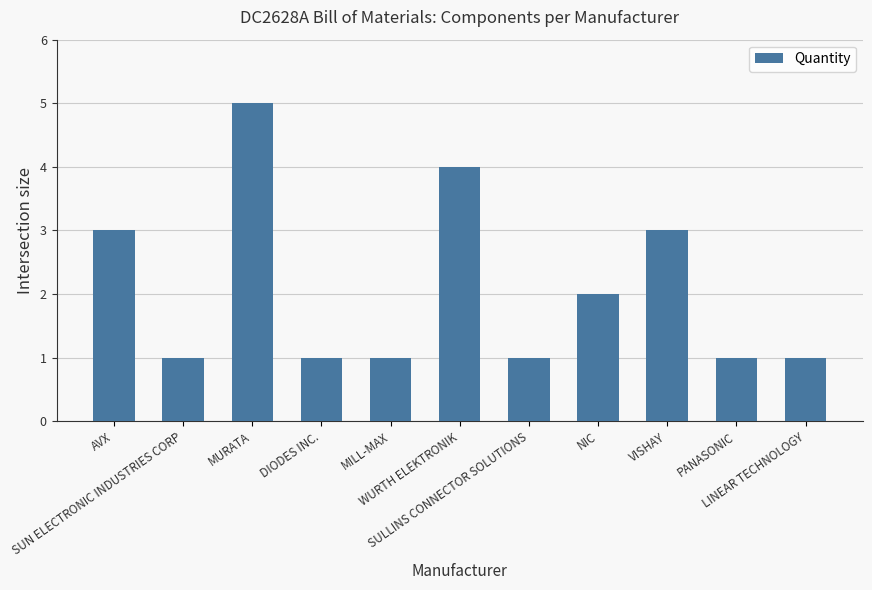

What is the maximum value shown in the chart?

5